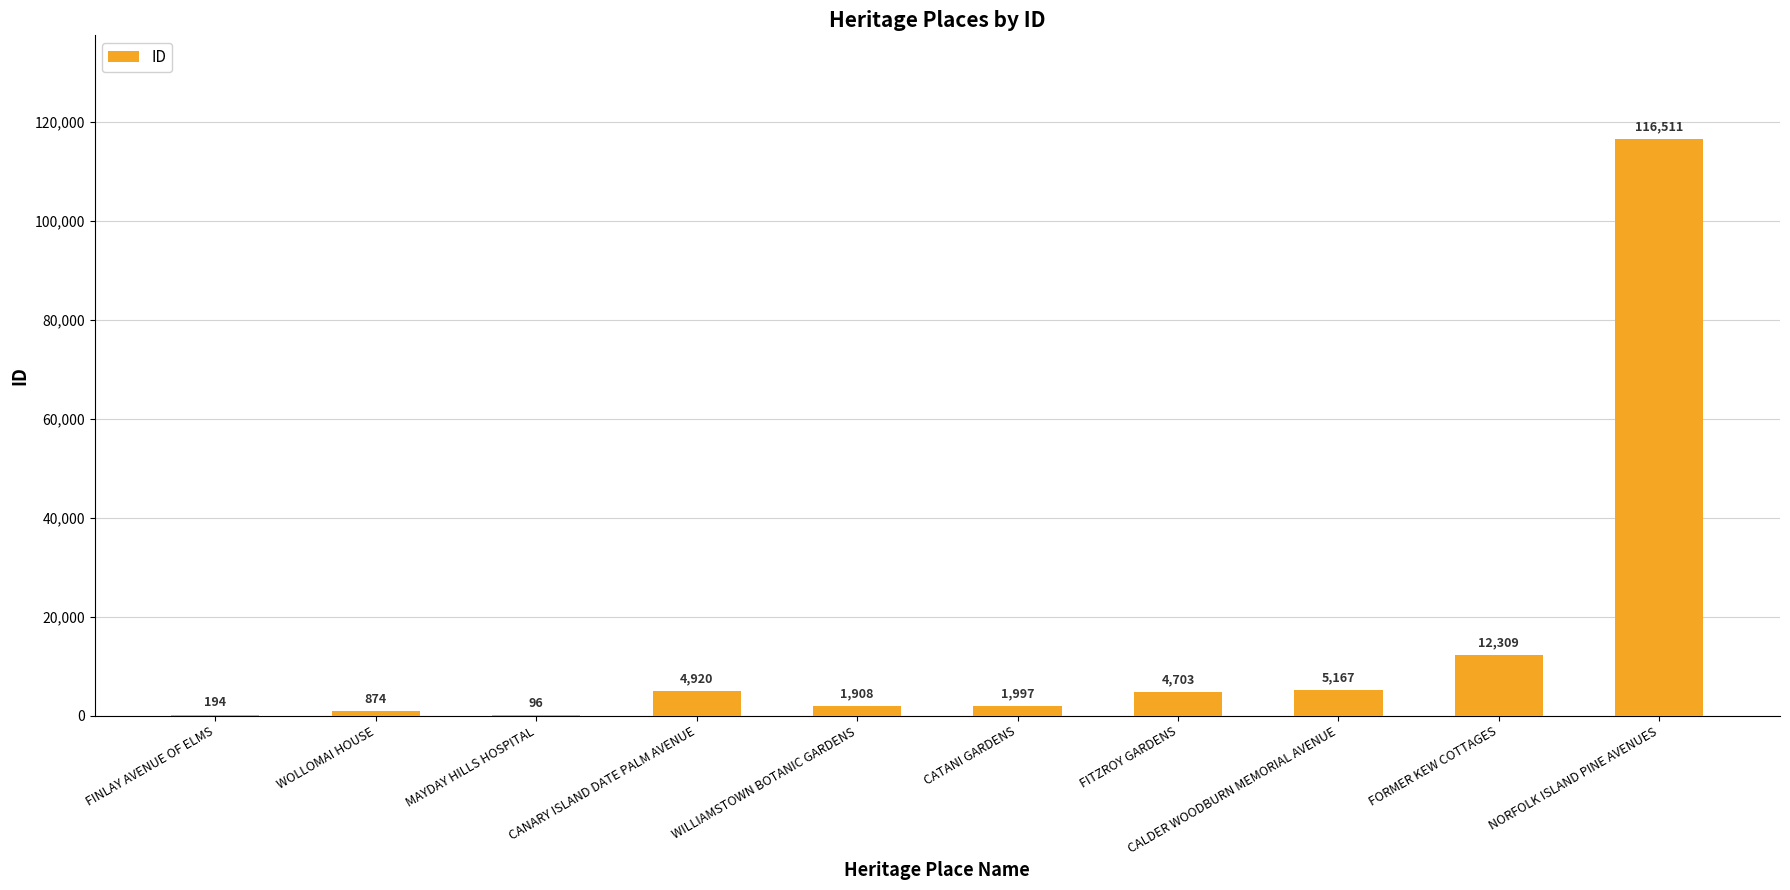

Are the bars horizontal?

No